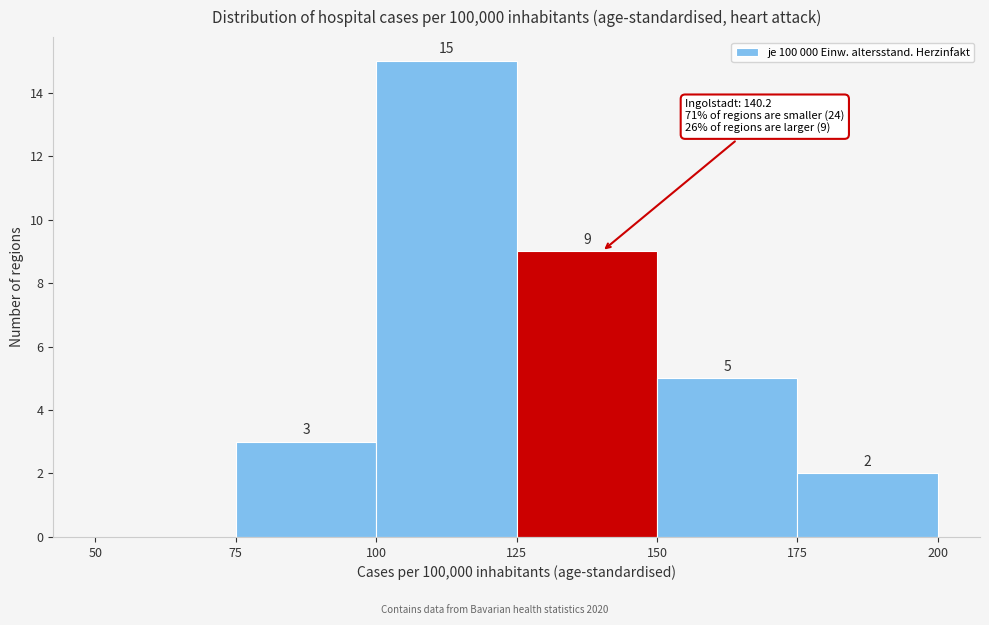

Over which range of the x-axis is the bar tallest?

100 to 125